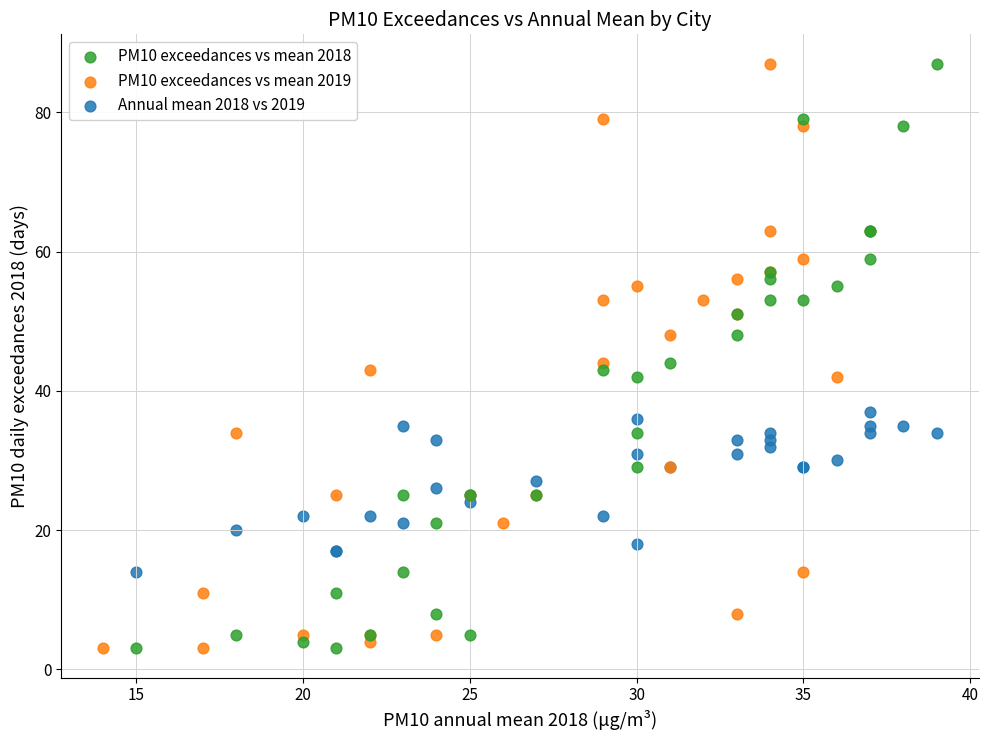

What are all the series names shown in the legend?

PM10 exceedances vs mean 2018, PM10 exceedances vs mean 2019, Annual mean 2018 vs 2019